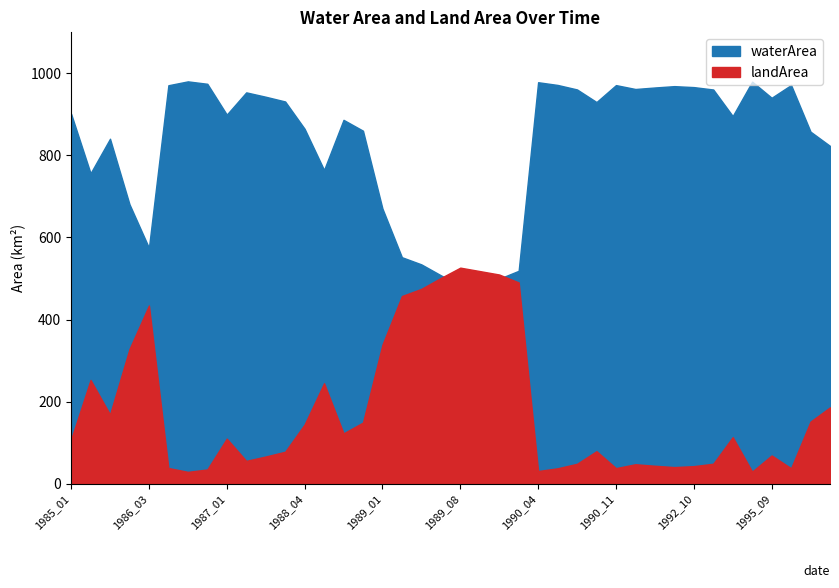

What is the approximate value of landArea at 1987_10?

55.7